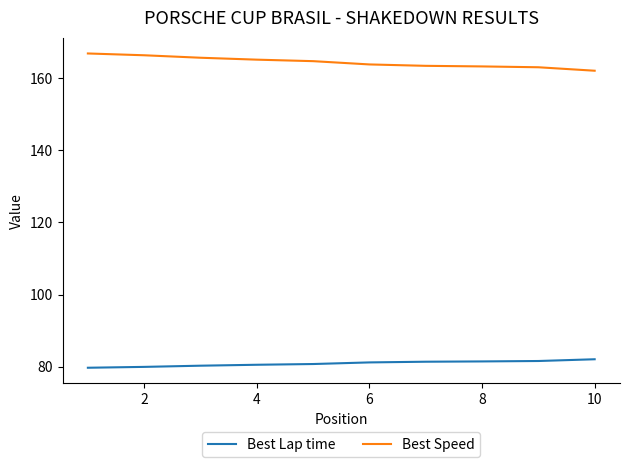

List the series in order of their peak value, lowest first.

Best Lap time, Best Speed